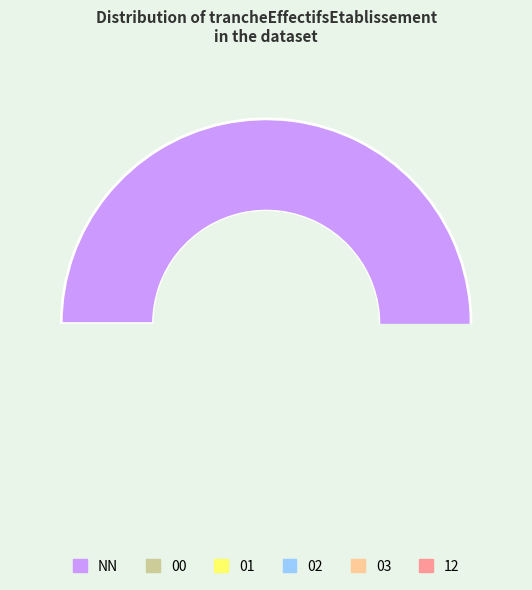

Is there a majority slice in this chart?

Yes